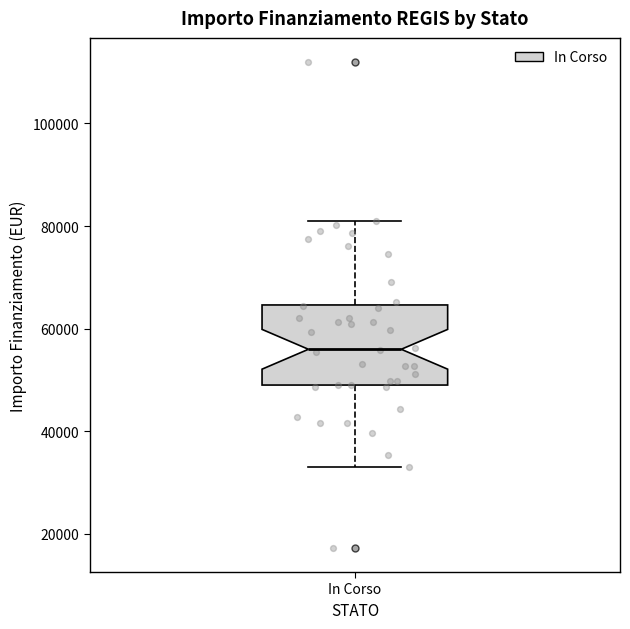

Where does the lower whisker of the box for In Corso end on the y-axis? The values are not printed on the chart, so give them approximately, as read against the axis.

32000